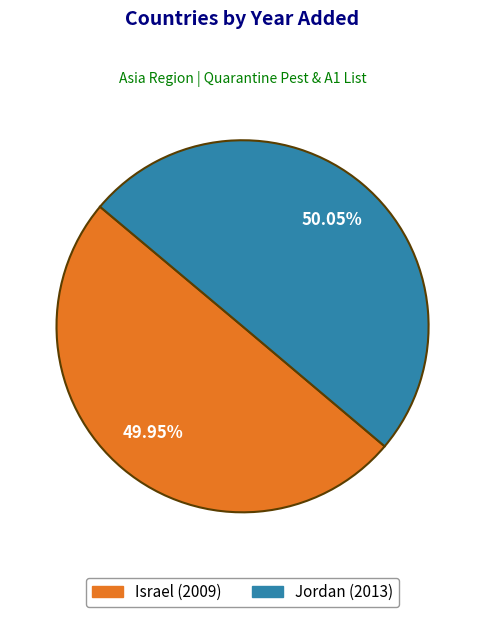

Do Jordan and Israel together represent more than half of the pie?

Yes